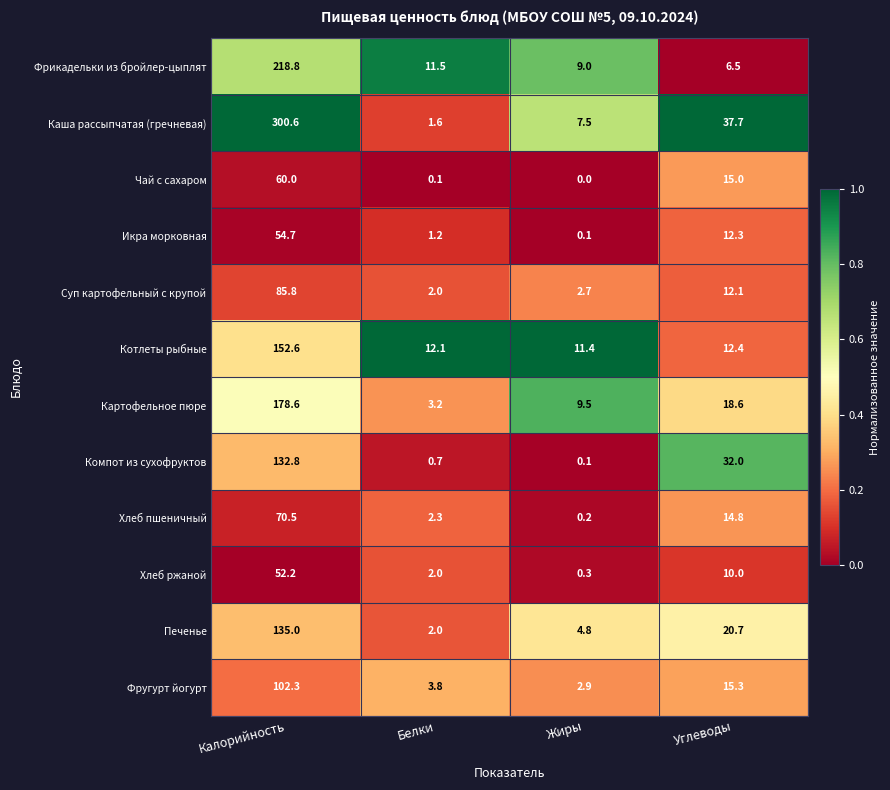

Which series has the largest total across all categories?

Каша рассыпчатая (гречневая)